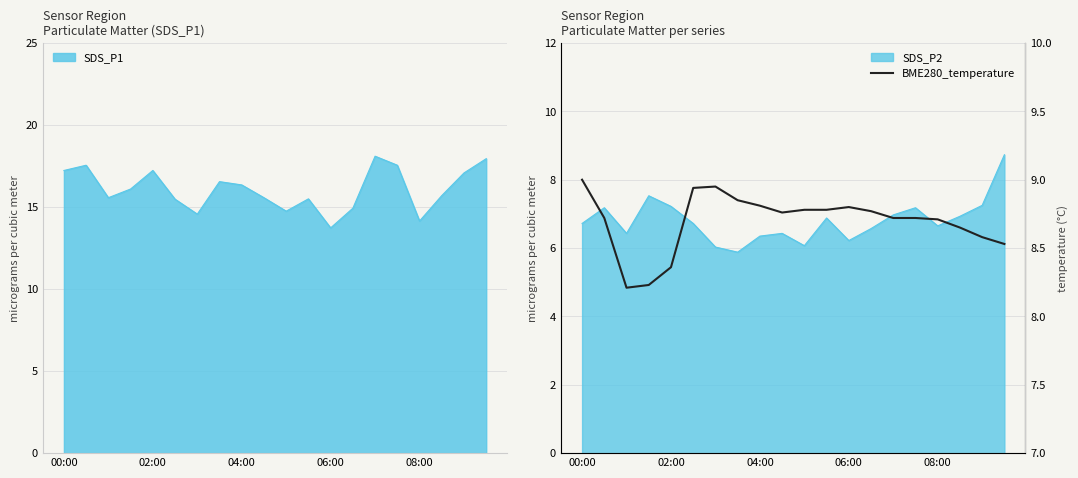

At which category does the data reach its first local valley?

04:00